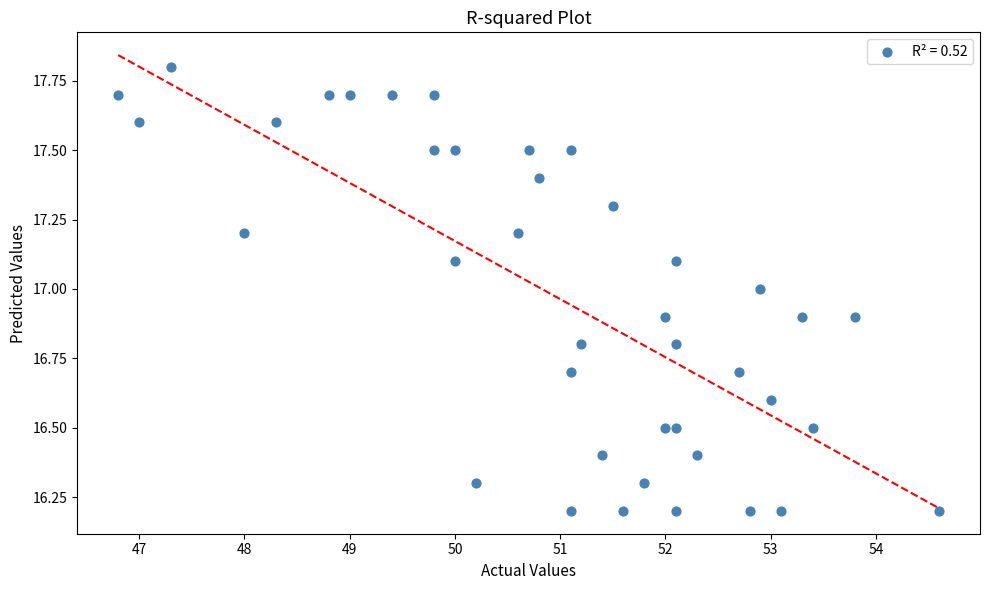

What is the range of Y values (max minus min)?

1.6